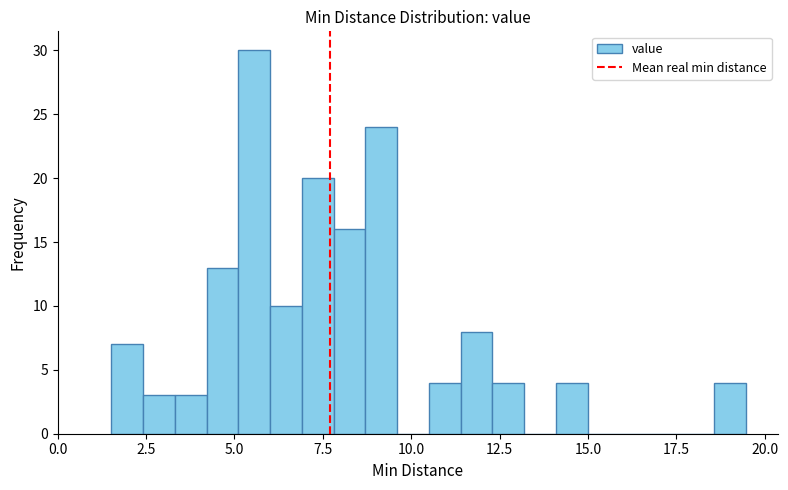

Around what value on the x-axis is the tallest bar? Give the approximate position of its centre, as read against the axis.

5.5